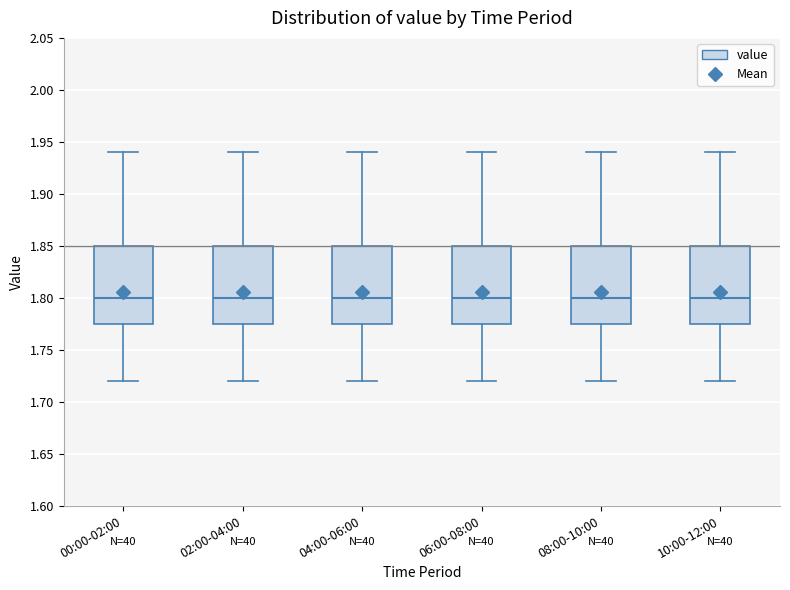

Reading left to right, transcribe this box plot: for each box, give where its median line is, the range the box spans, and where its two whiskers end, as read against the y-axis. The values are not printed on the chart, so give them approximately, as read against the axis.

00:00-02:00: median 1.800, box 1.775 to 1.850, whiskers 1.720 to 1.940
02:00-04:00: median 1.800, box 1.775 to 1.850, whiskers 1.720 to 1.940
04:00-06:00: median 1.800, box 1.775 to 1.850, whiskers 1.720 to 1.940
06:00-08:00: median 1.800, box 1.775 to 1.850, whiskers 1.720 to 1.940
08:00-10:00: median 1.800, box 1.775 to 1.850, whiskers 1.720 to 1.940
10:00-12:00: median 1.800, box 1.775 to 1.850, whiskers 1.720 to 1.940